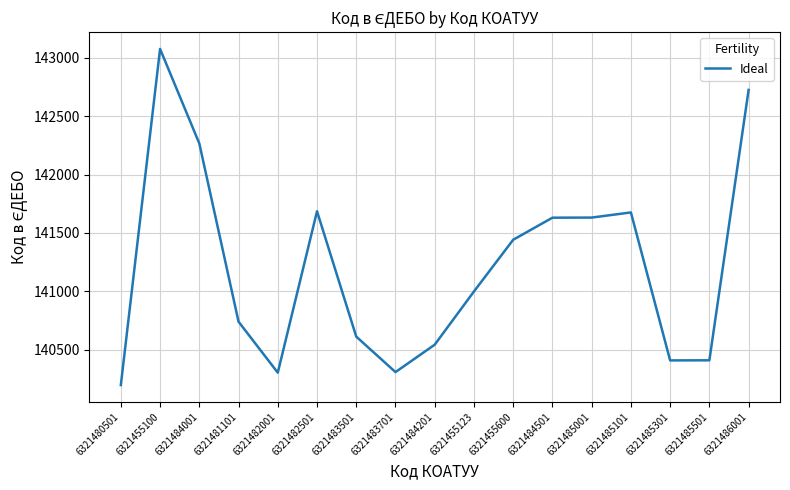

What is the change in value from 6321484201 to 6321485001?

+1089